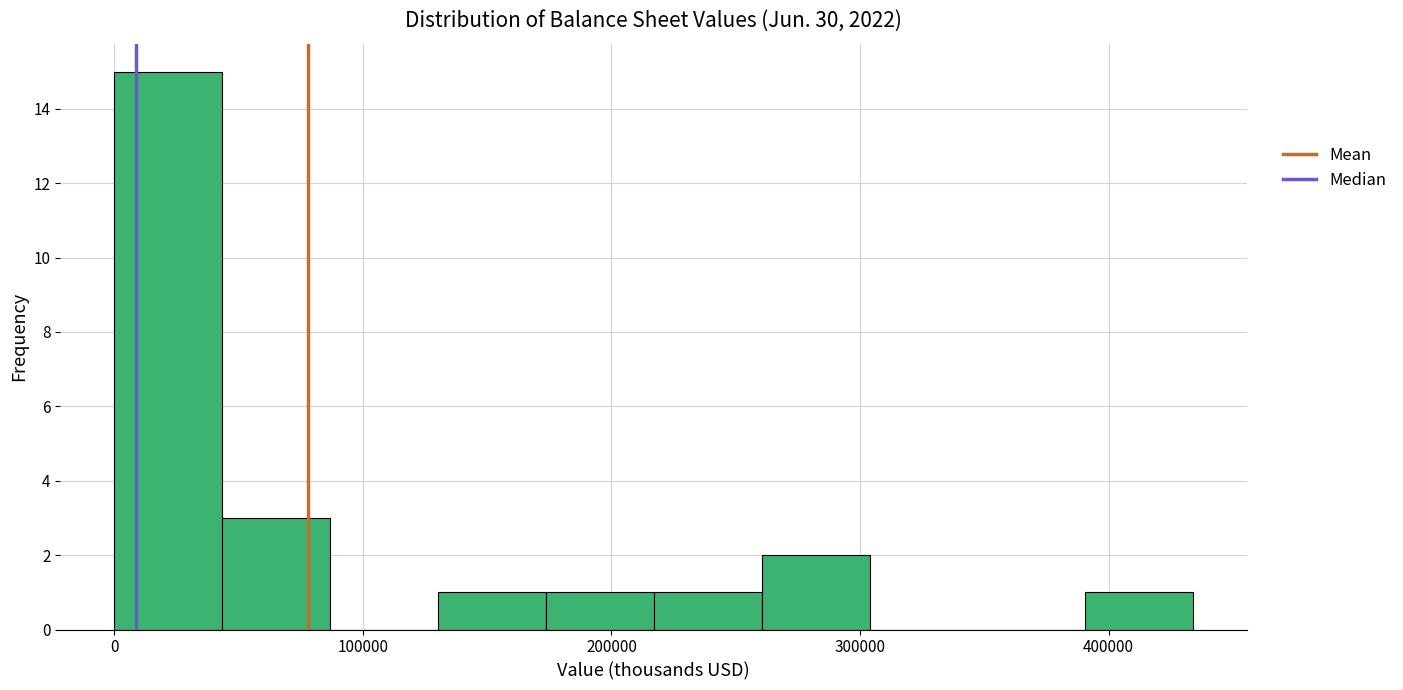

Which range on the x-axis has the tallest bar?

0 to 40000